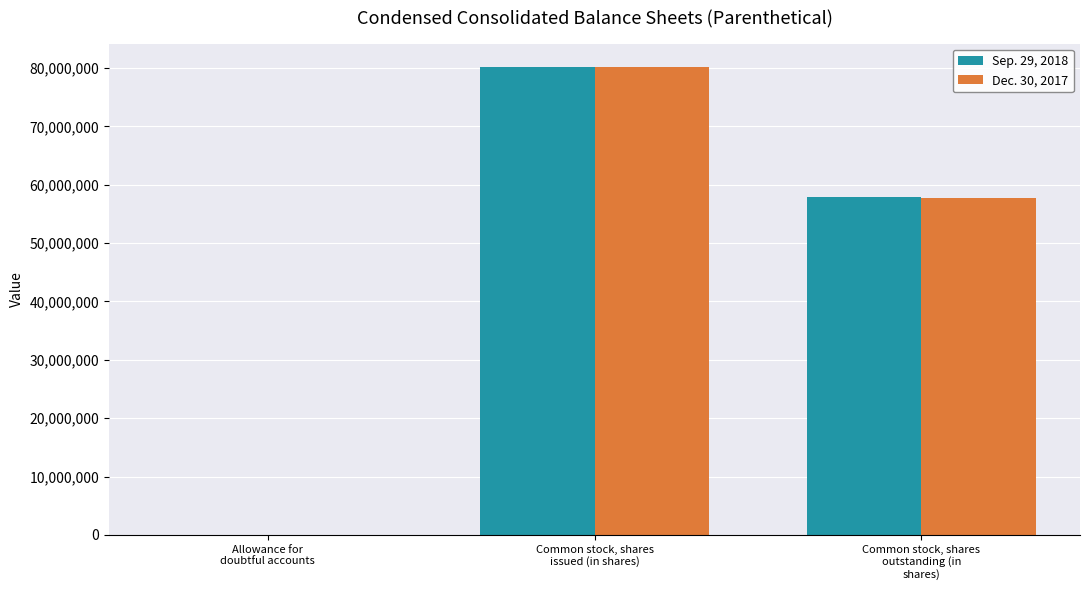

What is the sum of the Sep. 29, 2018 values at Common stock, shares
issued (in shares) and Allowance for
doubtful accounts?

80183799